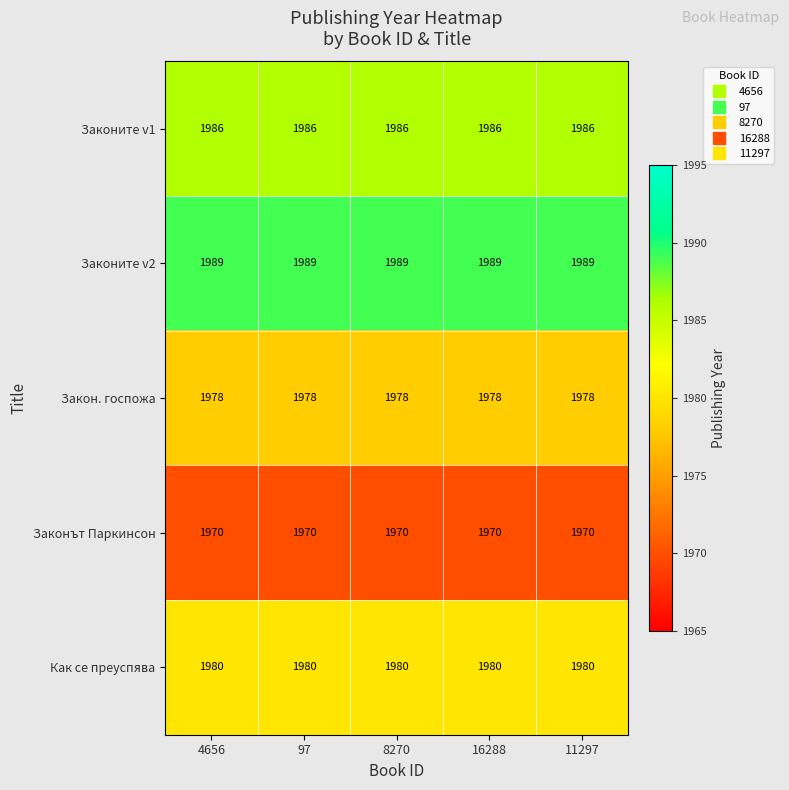

At how many categories does at least one series exceed 1988?

5